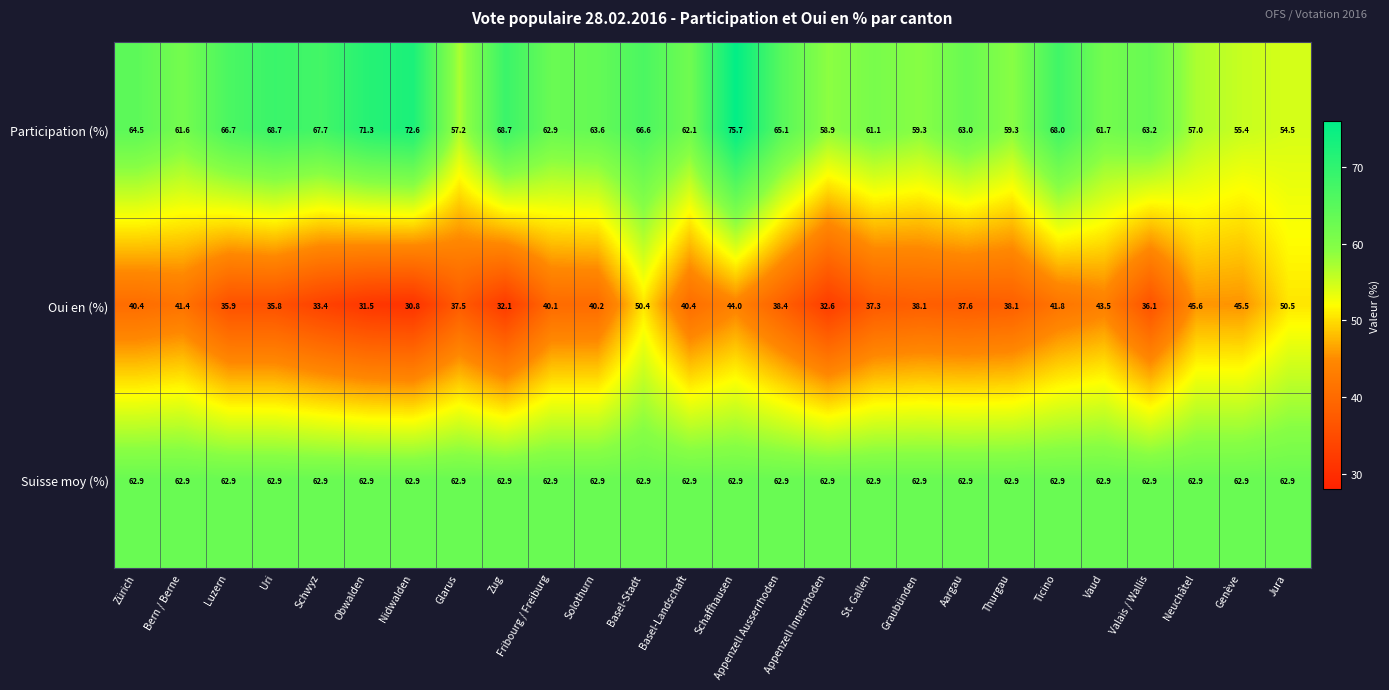

The Oui en (%) series shows 53.0 at Aargau. True or false?

False